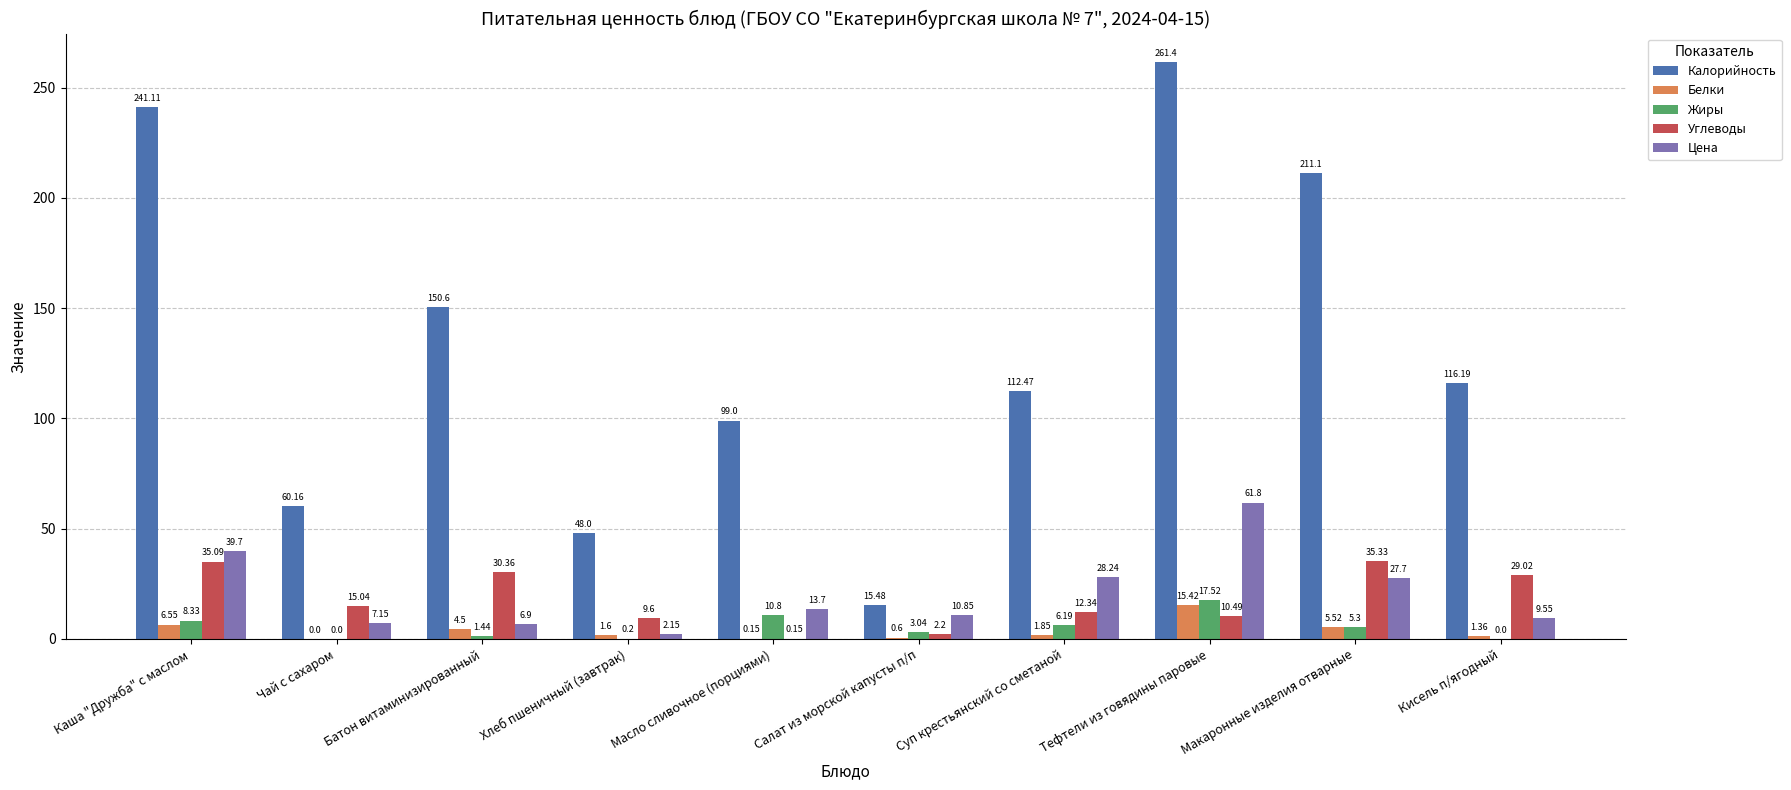

At which label does Калорийность reach its peak?

Тефтели из говядины паровые